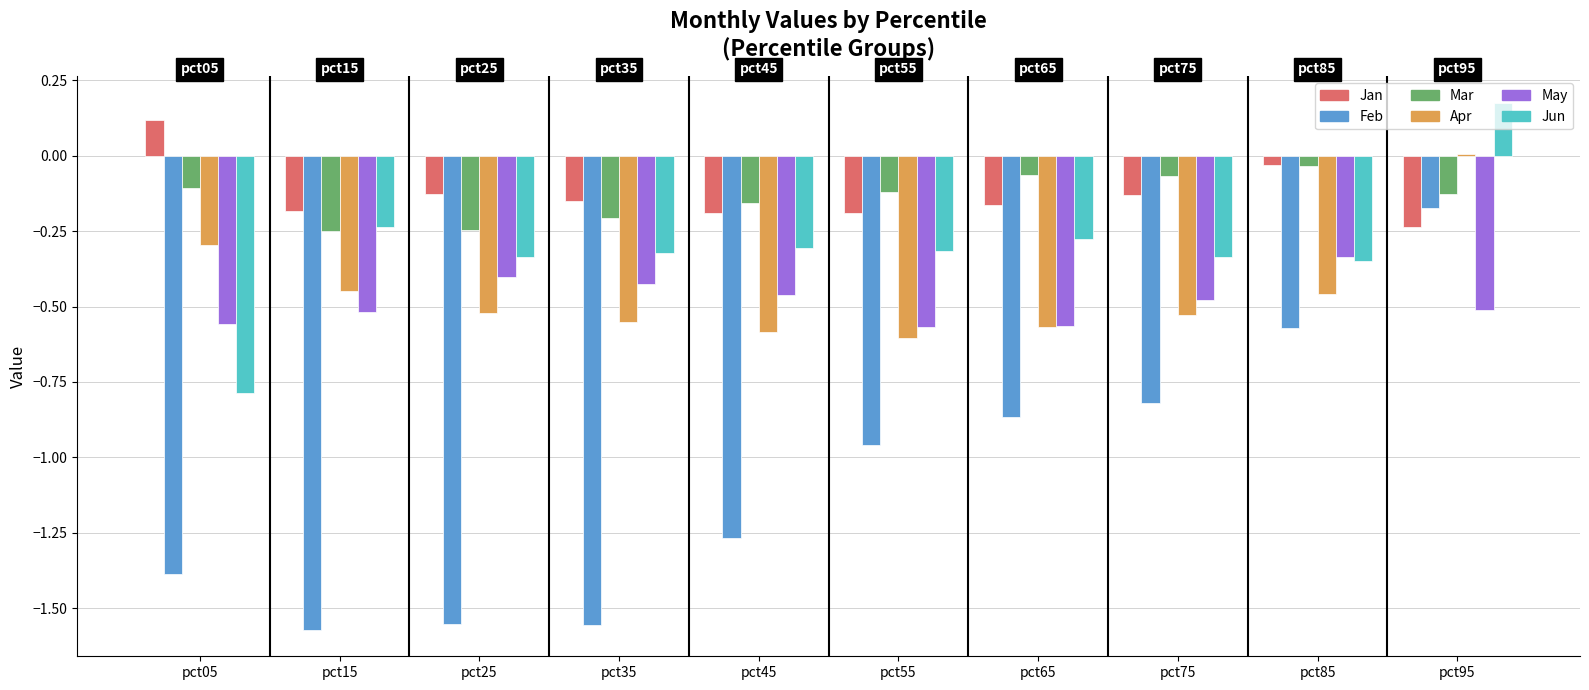

Which category has the highest value across all series?

pct95